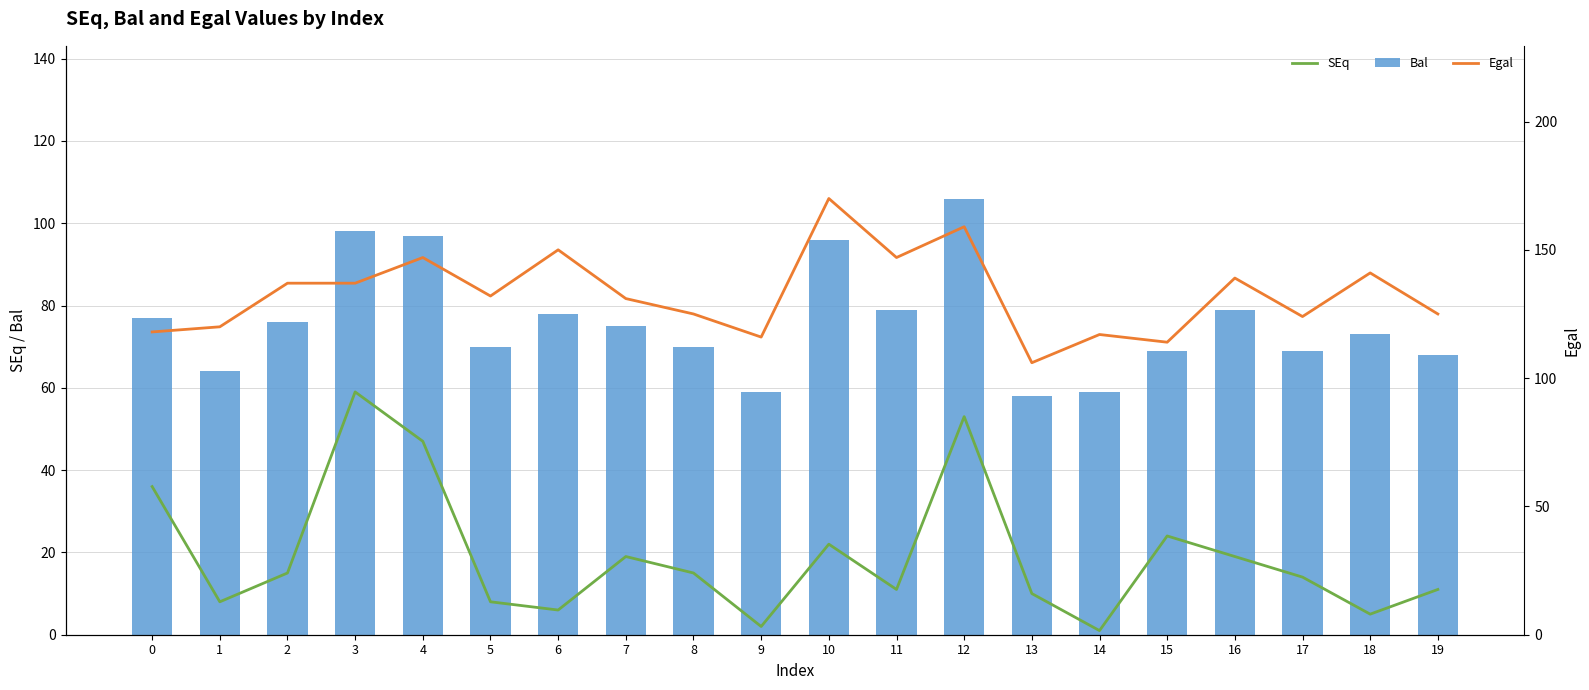

At how many categories does at least one series exceed 30?

20